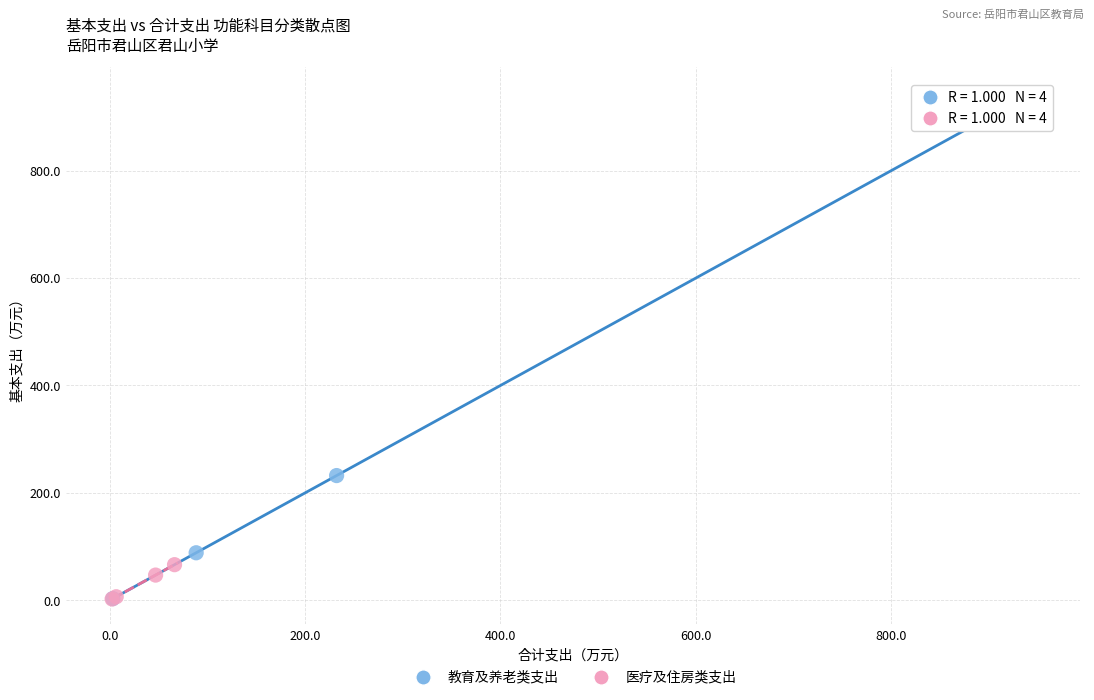

Which series has the largest Y range (max minus min)?

教育及养老类支出